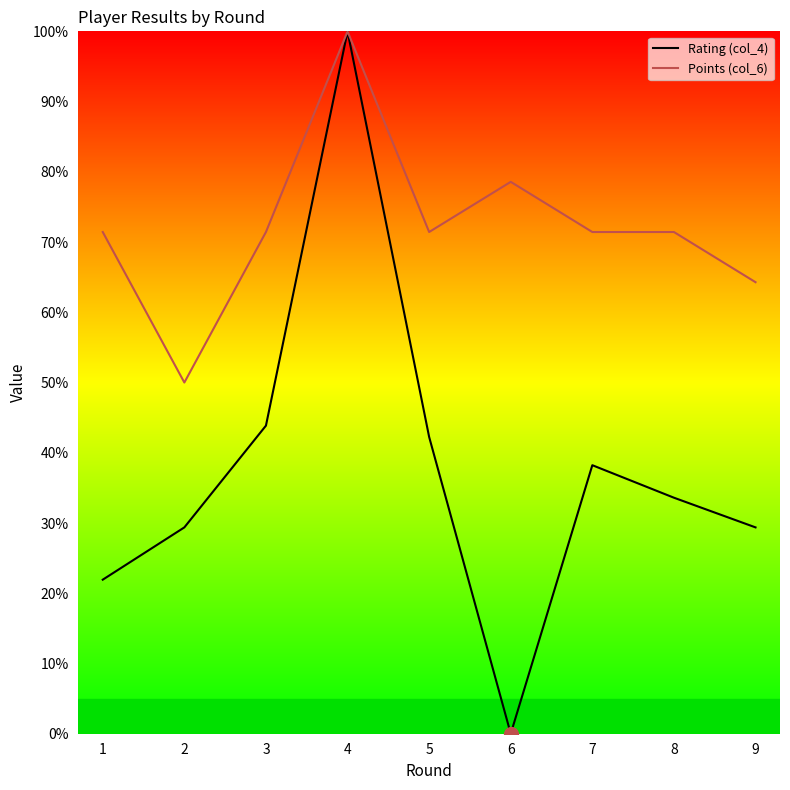

True or false: Points (col_6) has more than 0 points higher than both neighbors.

True